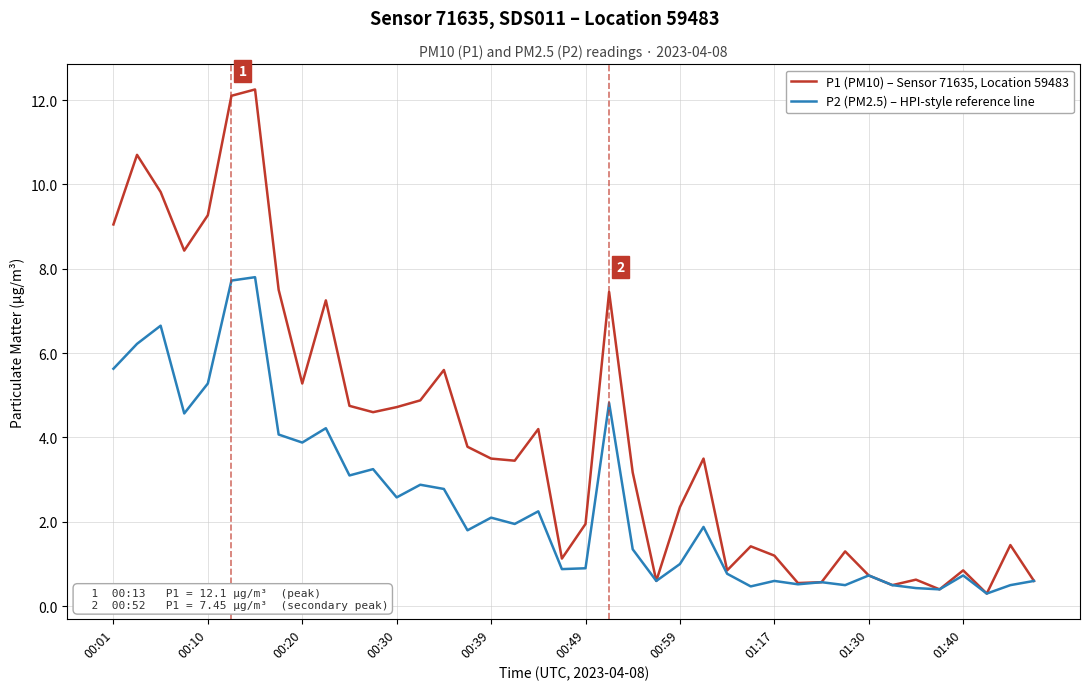

Which series has the largest total across all categories?

P1 (PM10) – Sensor 71635, Location 59483